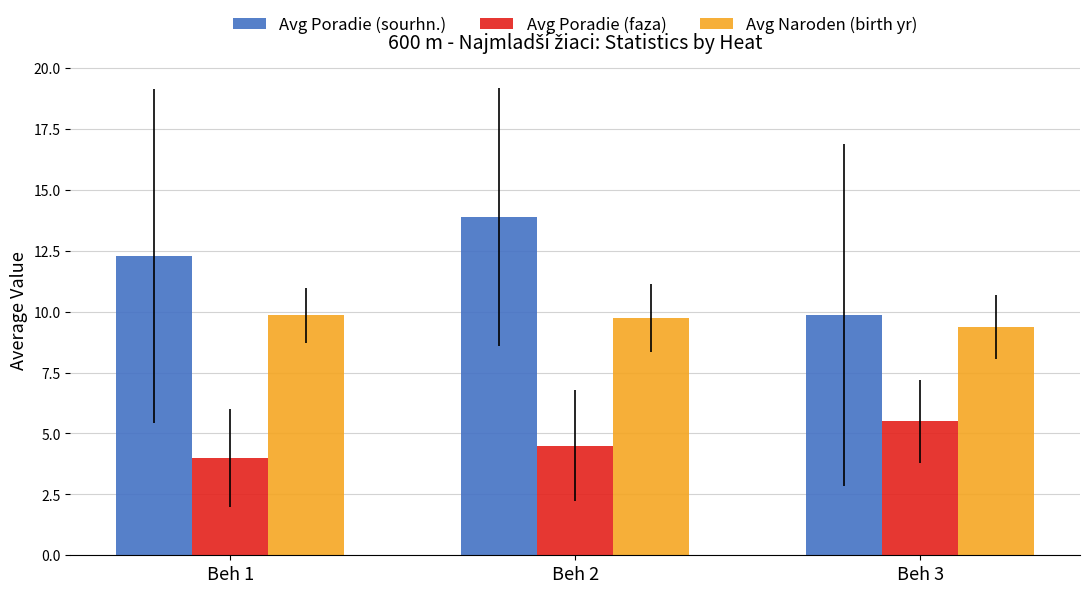

List the series in order of their peak value, lowest first.

Avg Poradie (faza), Avg Naroden (birth yr), Avg Poradie (sourhn.)